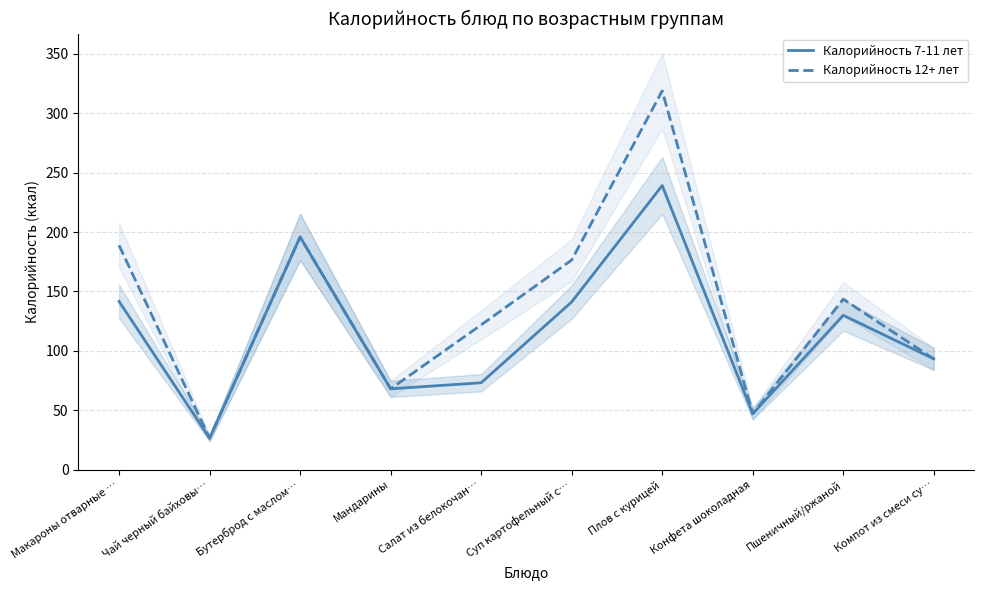

What is the difference between the maximum and second lowest values in the Калорийность 12+ лет series?

271.8